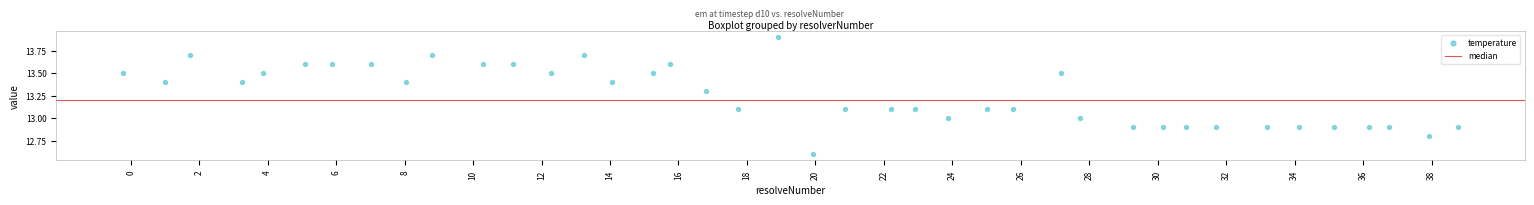

What is the range of Y values (max minus min)?

1.3